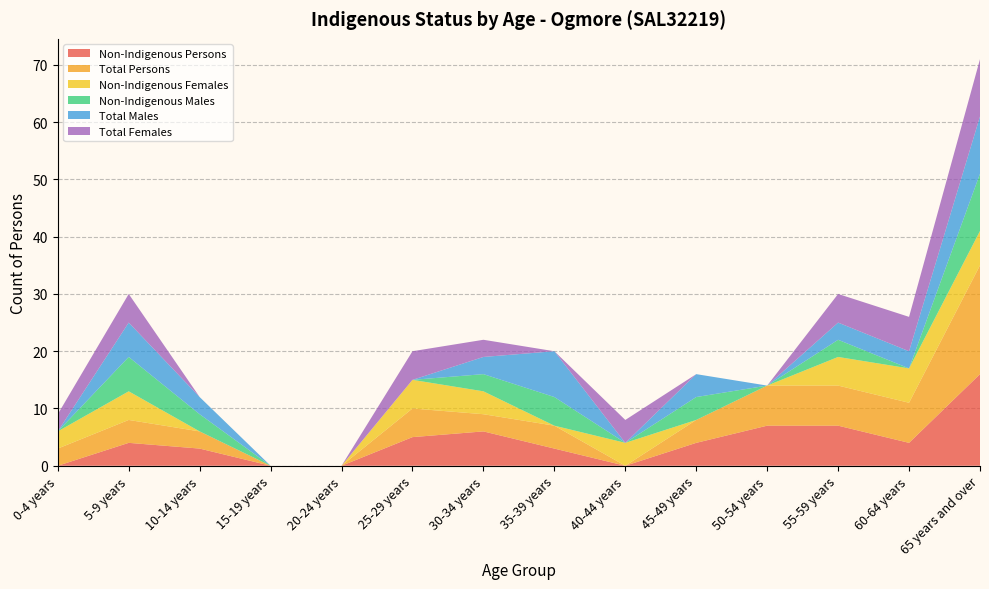

Reading left to right, what are all the values shown in this chart?

Non-Indigenous Persons: 0-4 years=0	5-9 years=4	10-14 years=3	15-19 years=0	20-24 years=0	25-29 years=5	30-34 years=6	35-39 years=3	40-44 years=0	45-49 years=4	50-54 years=7	55-59 years=7	60-64 years=4	65 years and over=16
Total Persons: 0-4 years=3	5-9 years=4	10-14 years=3	15-19 years=0	20-24 years=0	25-29 years=5	30-34 years=3	35-39 years=4	40-44 years=0	45-49 years=4	50-54 years=7	55-59 years=7	60-64 years=7	65 years and over=19
Non-Indigenous Females: 0-4 years=3	5-9 years=5	10-14 years=0	15-19 years=0	20-24 years=0	25-29 years=5	30-34 years=4	35-39 years=0	40-44 years=4	45-49 years=0	50-54 years=0	55-59 years=5	60-64 years=6	65 years and over=6
Non-Indigenous Males: 0-4 years=0	5-9 years=6	10-14 years=3	15-19 years=0	20-24 years=0	25-29 years=0	30-34 years=3	35-39 years=5	40-44 years=0	45-49 years=4	50-54 years=0	55-59 years=3	60-64 years=0	65 years and over=10
Total Males: 0-4 years=0	5-9 years=6	10-14 years=3	15-19 years=0	20-24 years=0	25-29 years=0	30-34 years=3	35-39 years=8	40-44 years=0	45-49 years=4	50-54 years=0	55-59 years=3	60-64 years=3	65 years and over=10
Total Females: 0-4 years=3	5-9 years=5	10-14 years=0	15-19 years=0	20-24 years=0	25-29 years=5	30-34 years=3	35-39 years=0	40-44 years=4	45-49 years=0	50-54 years=0	55-59 years=5	60-64 years=6	65 years and over=10